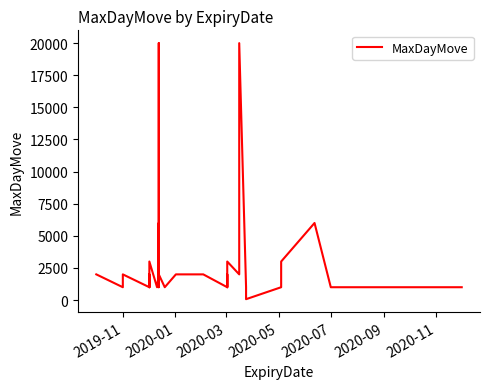

How many interior local peaks (higher than both neighbors) does the data have?

9